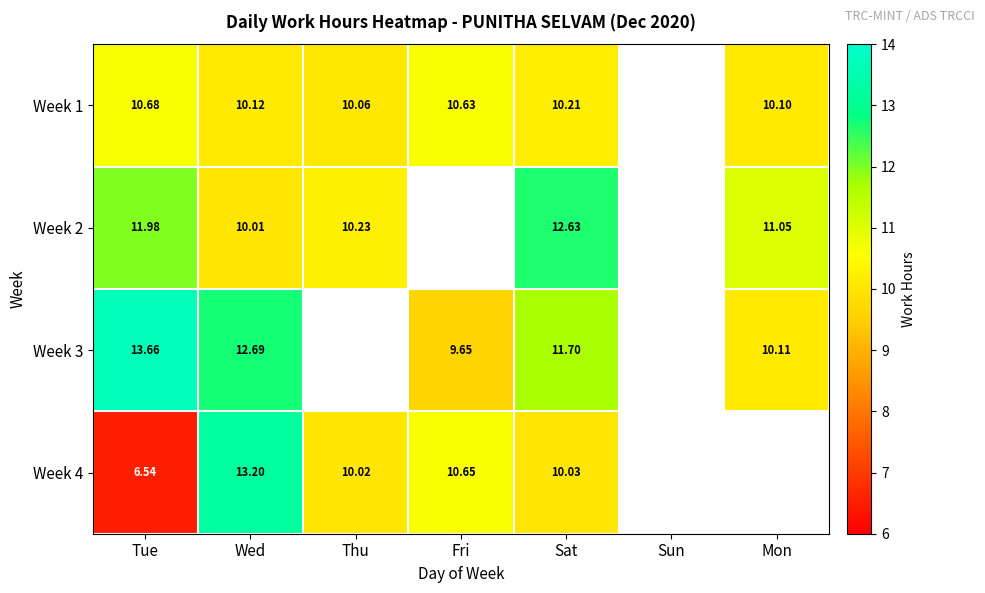

Is the value of Week 1 at Mon greater than the value of Week 2 at Tue?

No